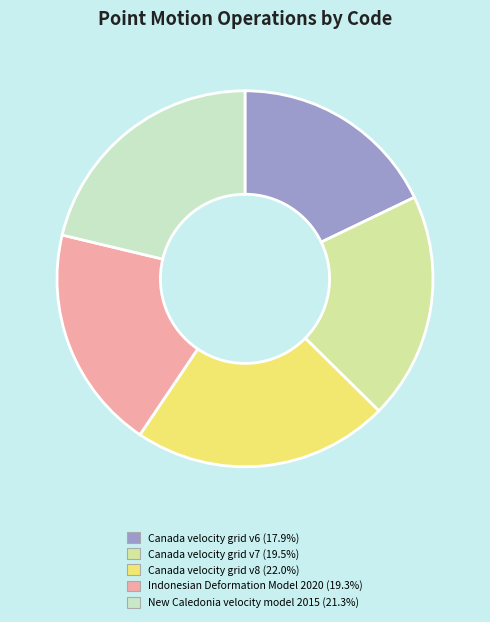

Which category has the biggest portion of the pie?

Canada velocity grid v8